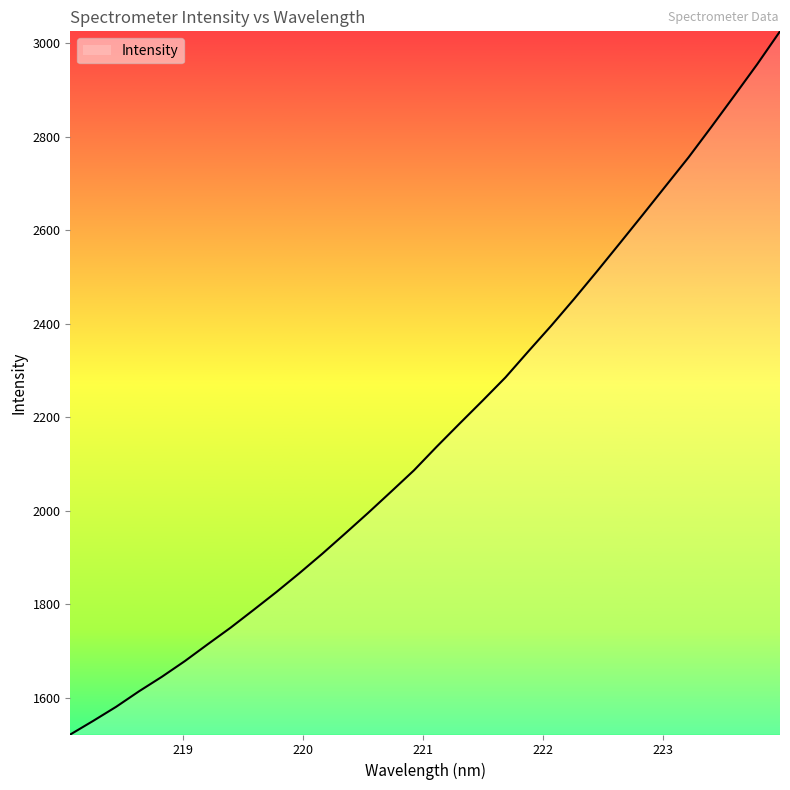

True or false: the data has more than 2 interior local peaks.

False